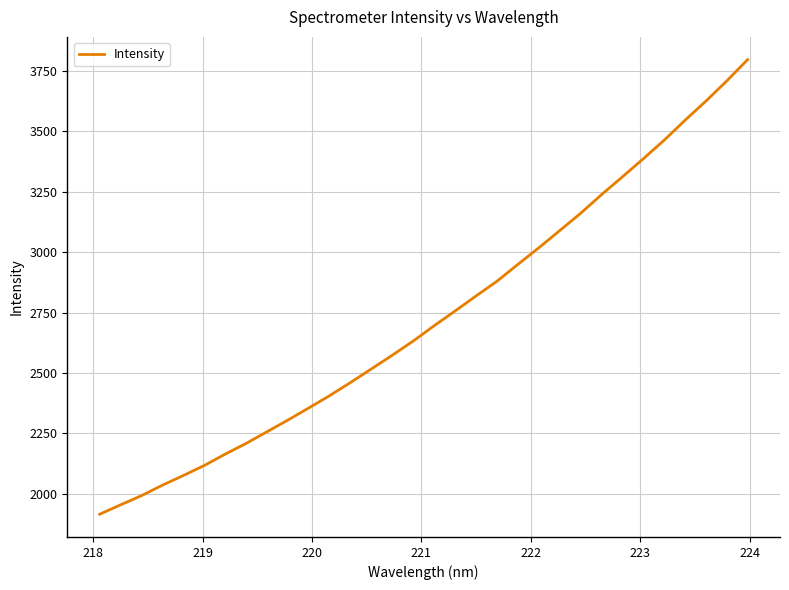

What is the minimum value shown in the chart?

1914.9